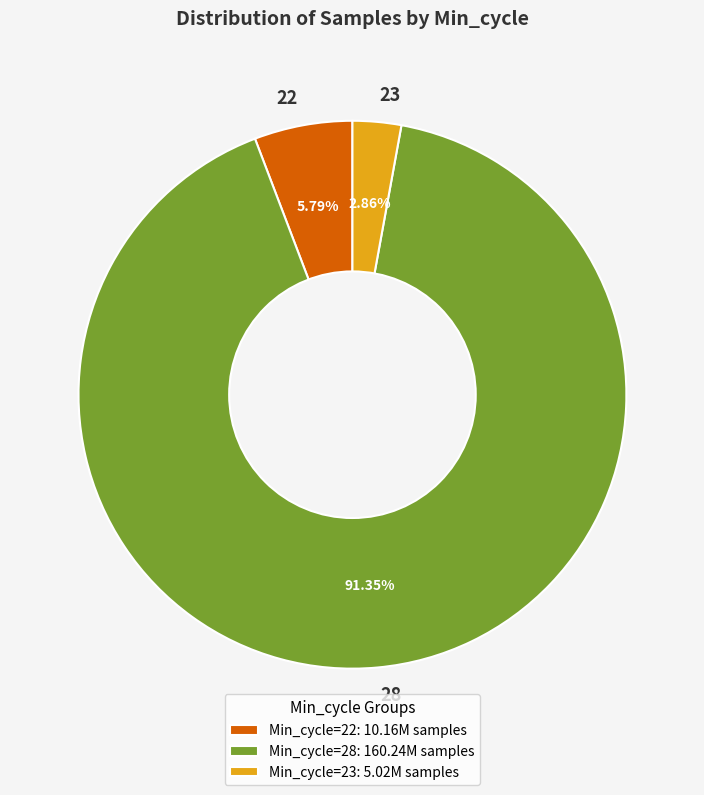

To the nearest percent, what is the average slice percentage?

33%